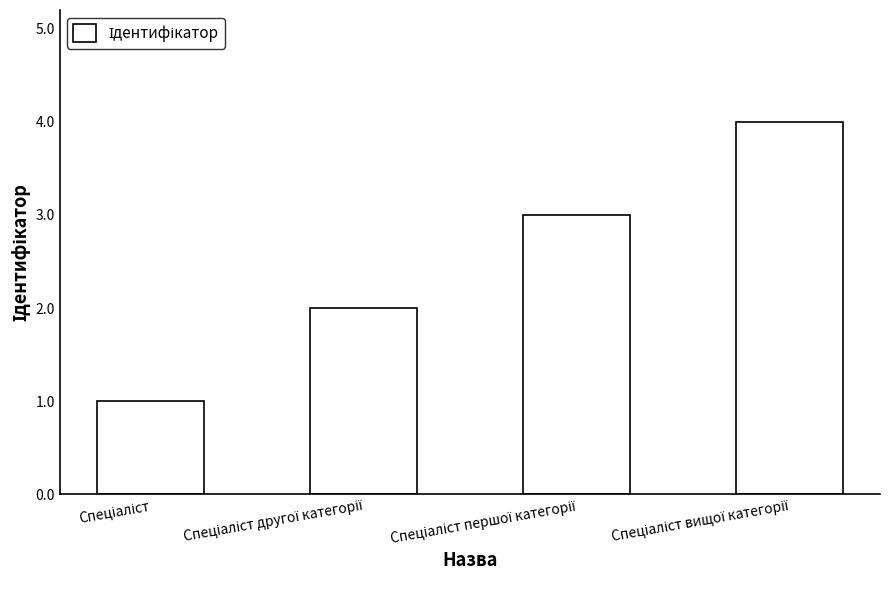

What is the difference between the maximum and minimum values?

3